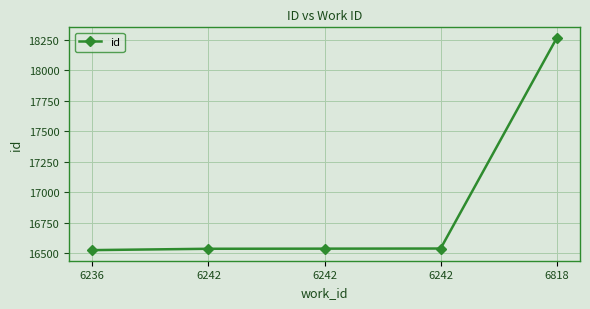

True or false: the data has more than 1 interior local peaks.

False